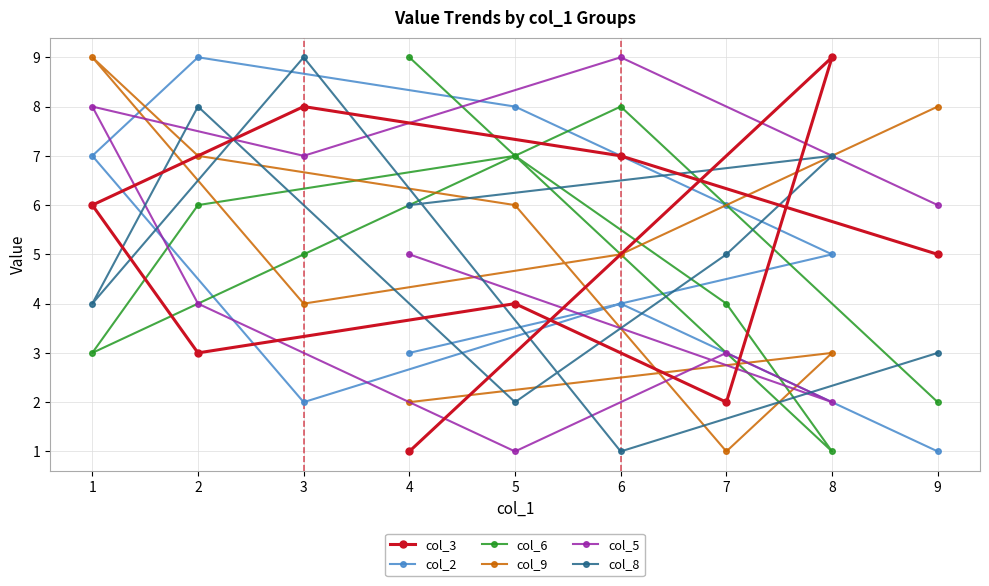

Reading left to right, transcribe all the data shown in this chart.

col_3: 1=6	2=3	3=8	4=1	5=4	6=7	7=2	8=9	9=5
col_2: 1=7	2=9	3=2	4=3	5=8	6=4	7=6	8=5	9=1
col_6: 1=3	2=6	3=5	4=9	5=7	6=8	7=4	8=1	9=2
col_9: 1=9	2=7	3=4	4=2	5=6	6=5	7=1	8=3	9=8
col_5: 1=8	2=4	3=7	4=5	5=1	6=9	7=3	8=2	9=6
col_8: 1=4	2=8	3=9	4=6	5=2	6=1	7=5	8=7	9=3